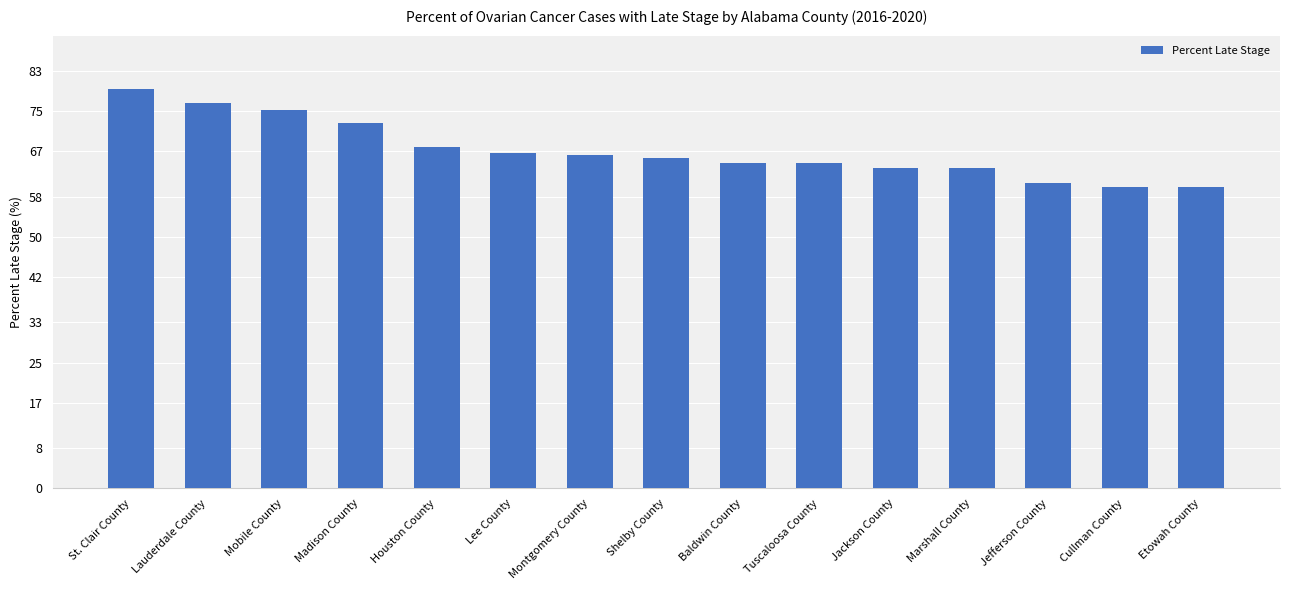

What is the ratio of the value at Etowah County to the value at St. Clair County?

0.8